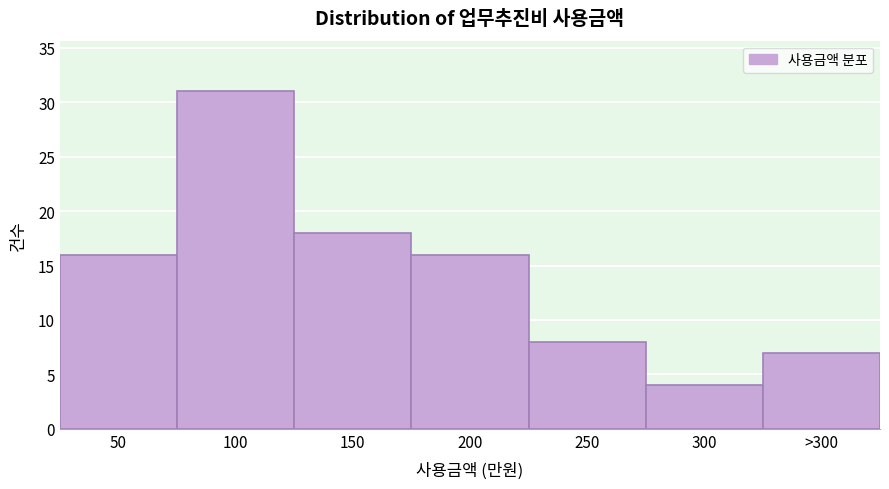

Reading left to right, list all the values displayed in this chart.

16	31	18	16	8	4	7